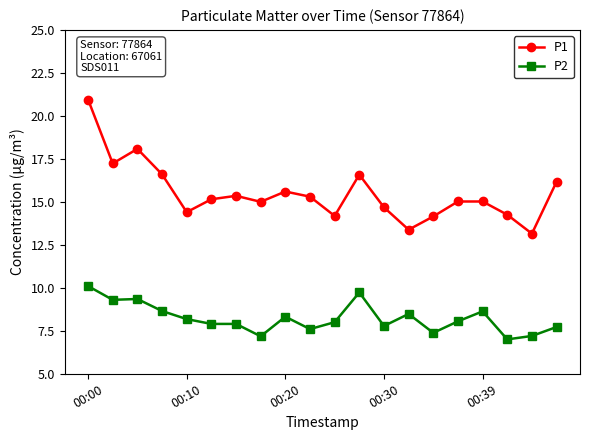

What is the average value of the P1 series?

15.5